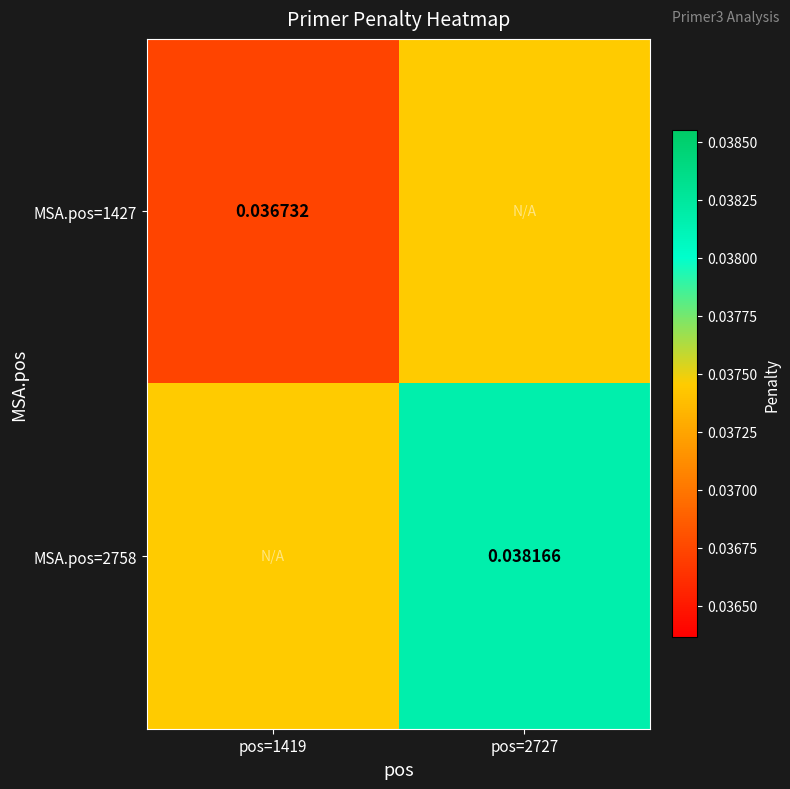

The value of MSA.pos=1427 at pos=1419 is 0.0. True or false?

False